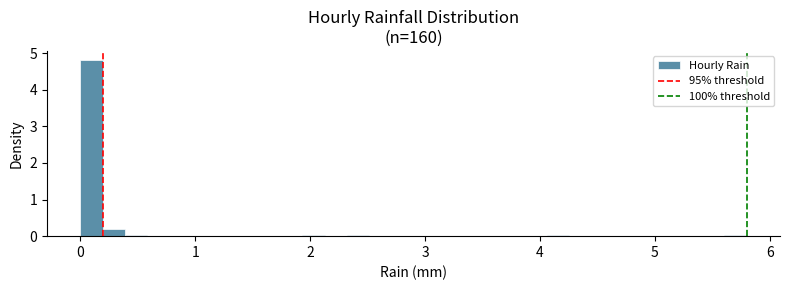

Read against the x-axis, roughly where is the centre of the tallest bar?

0.1